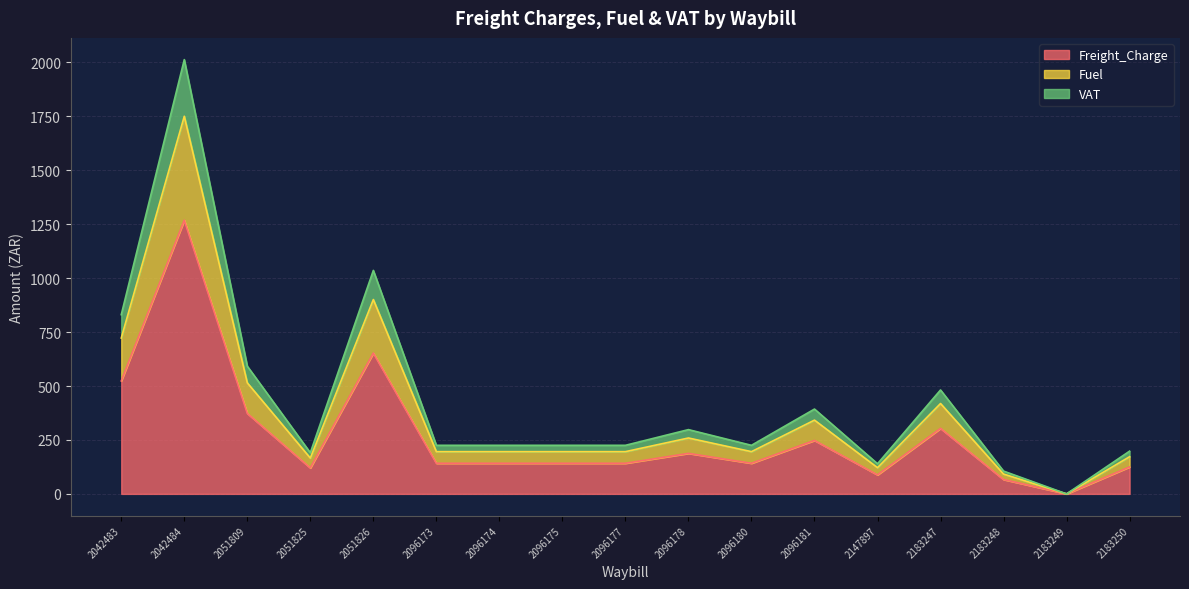

Reading left to right, extract all data points from this chart.

Freight_Charge: 2042483=523.6	2042484=1268.8	2051809=373.1	2051825=120.3	2051826=653.0	2096173=141.9	2096174=141.9	2096175=141.9	2096177=141.9	2096178=187.8	2096180=141.9	2096181=247.8	2147897=88.2	2183247=303.6	2183248=66.6	2183249=0.0	2183250=124.9
Fuel: 2042483=722.5	2042484=1750.7	2051809=514.8	2051825=166.0	2051826=901.0	2096173=195.8	2096174=195.8	2096175=195.8	2096177=195.8	2096178=259.1	2096180=195.8	2096181=342.0	2147897=121.6	2183247=418.9	2183248=91.9	2183249=0.0	2183250=172.3
VAT: 2042483=830.9	2042484=2013.3	2051809=592.1	2051825=190.9	2051826=1036.1	2096173=225.2	2096174=225.2	2096175=225.2	2096177=225.2	2096178=298.0	2096180=225.2	2096181=393.3	2147897=139.9	2183247=481.8	2183248=105.7	2183249=0.0	2183250=198.1